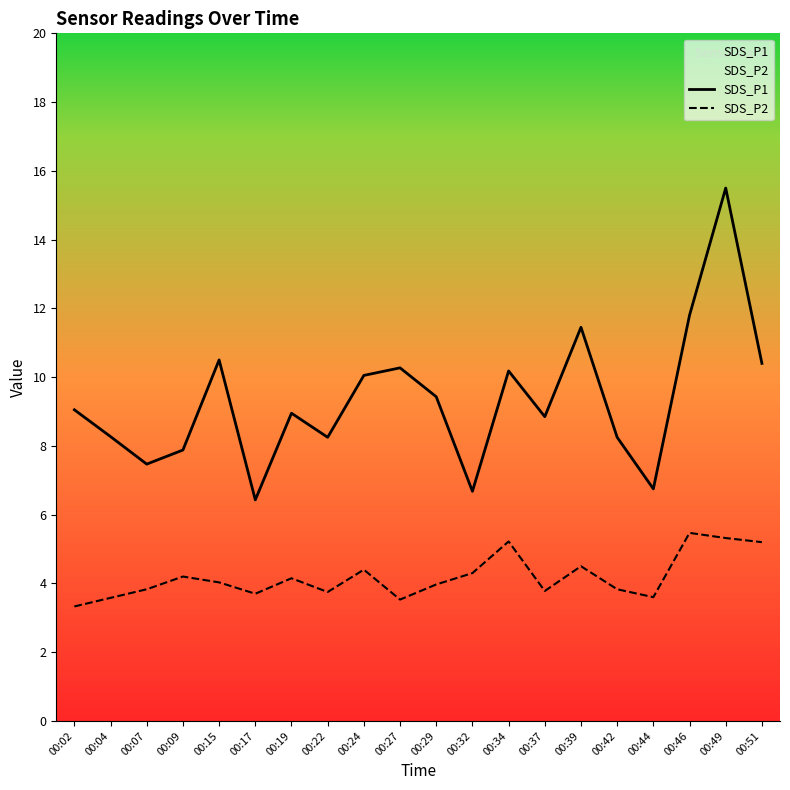

What is the spread (max minus min) of values at 00:39?

6.9